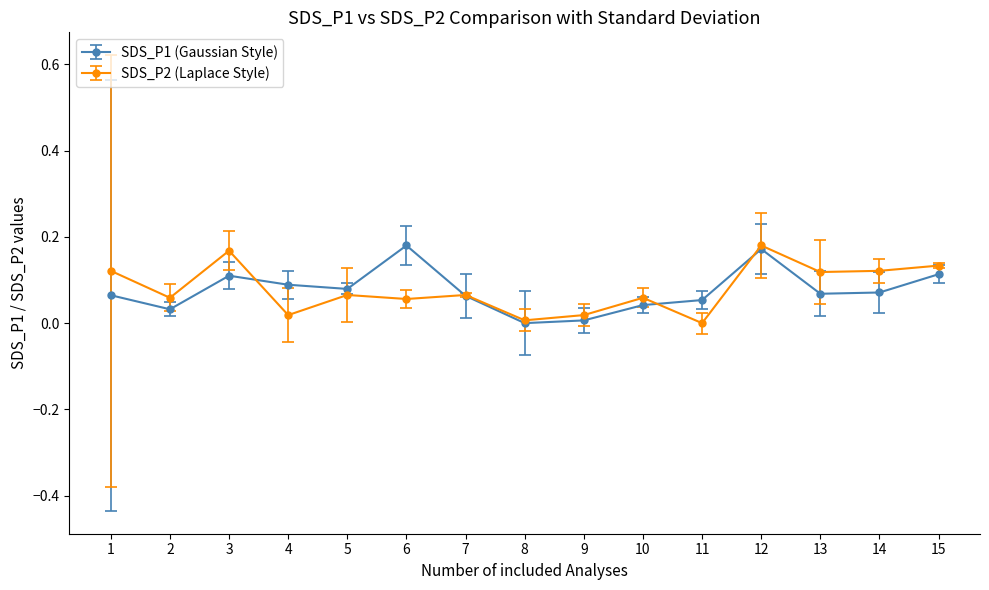

How many distinct data groups are displayed?

2